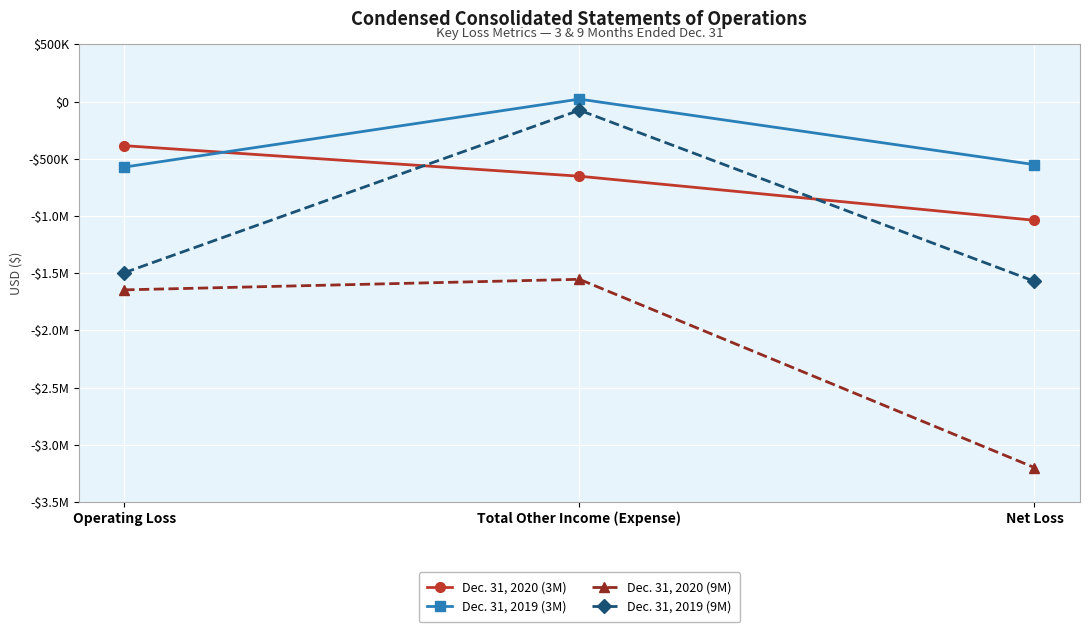

Between Operating Loss and Net Loss, which series saw the biggest shift?

Dec. 31, 2020 (9M)